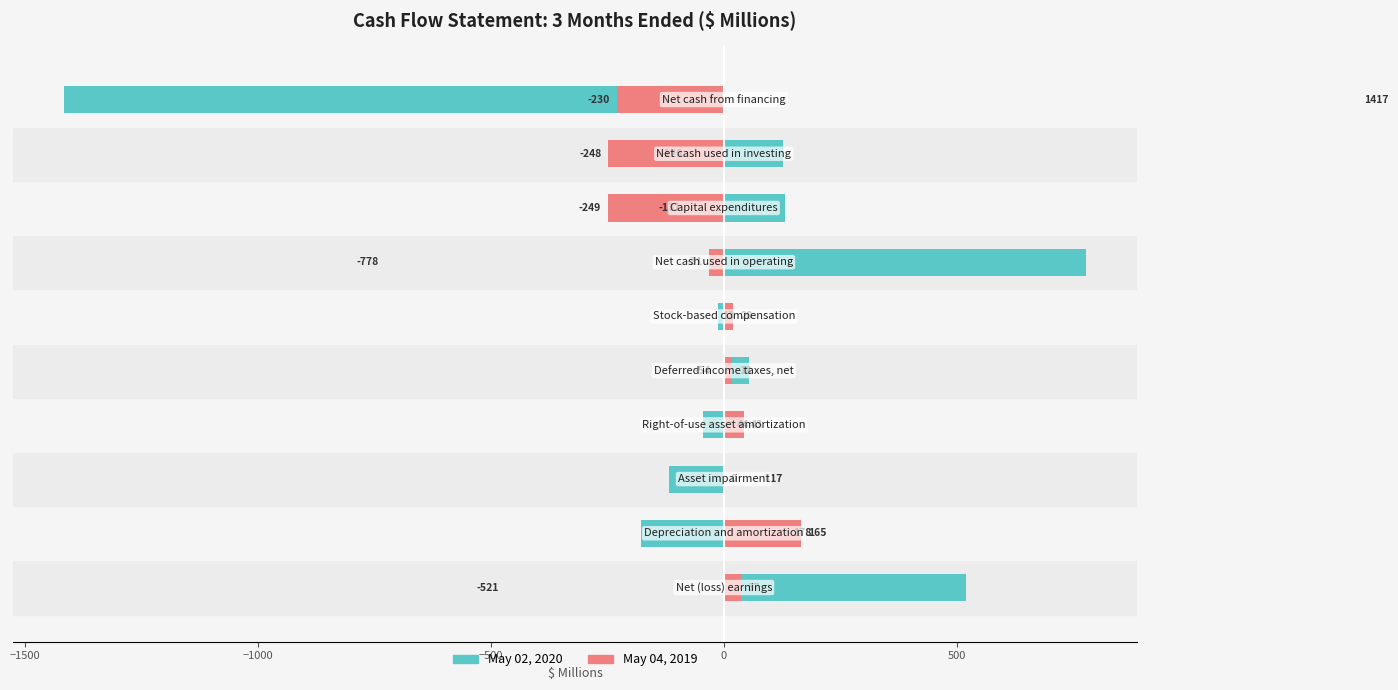

How many groups of bars are there?

10